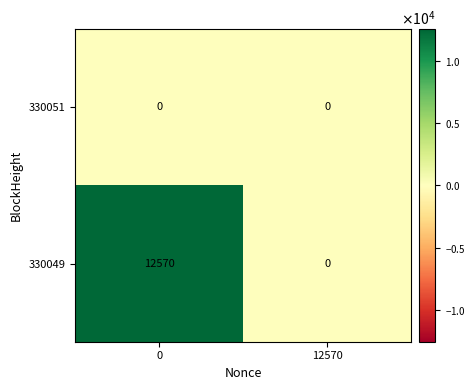

Which series has the widest spread of values?

330049